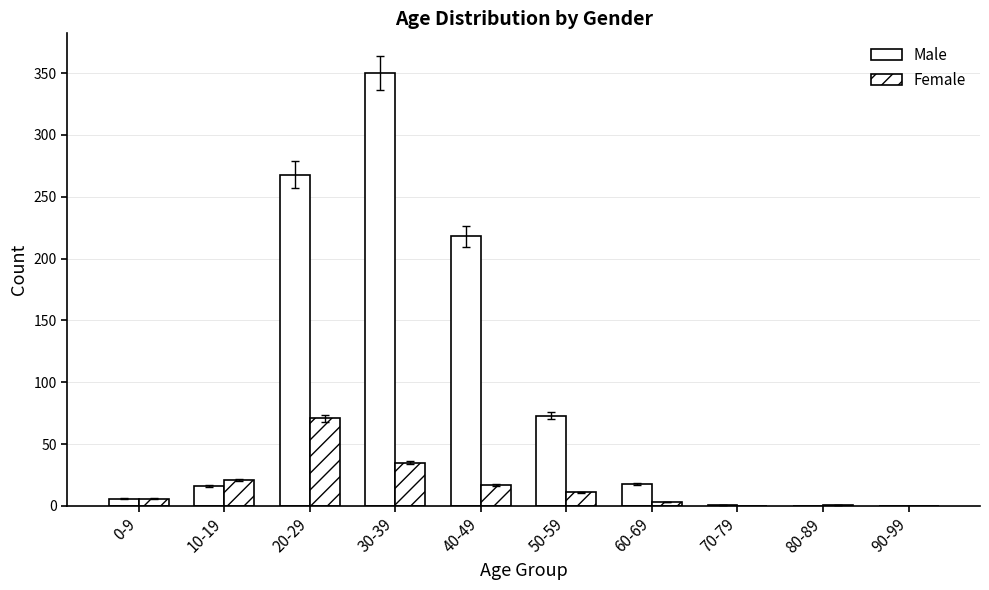

How many series are shown in this chart?

2